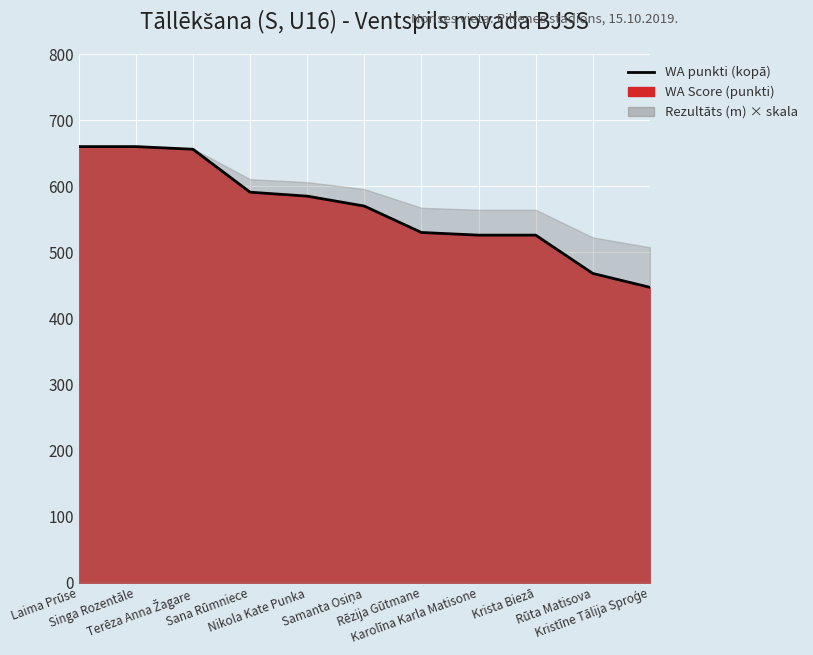

What is the smallest value displayed?

447